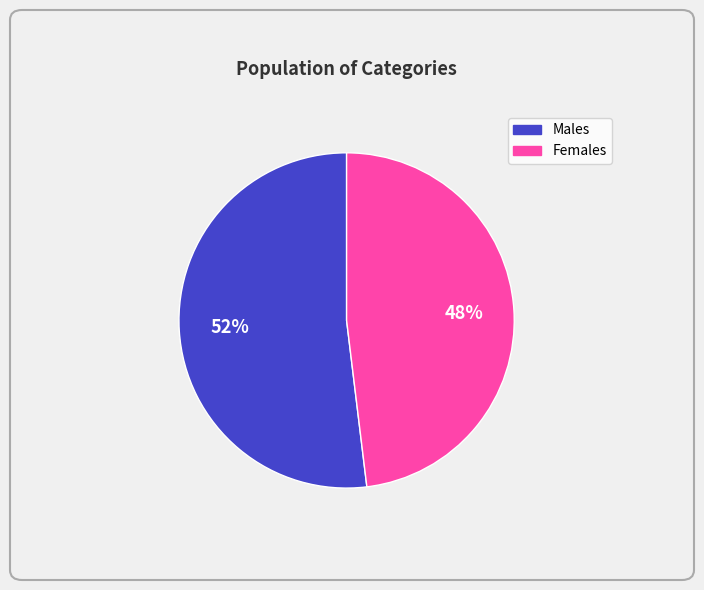

To the nearest percent, what is the average slice percentage?

50%